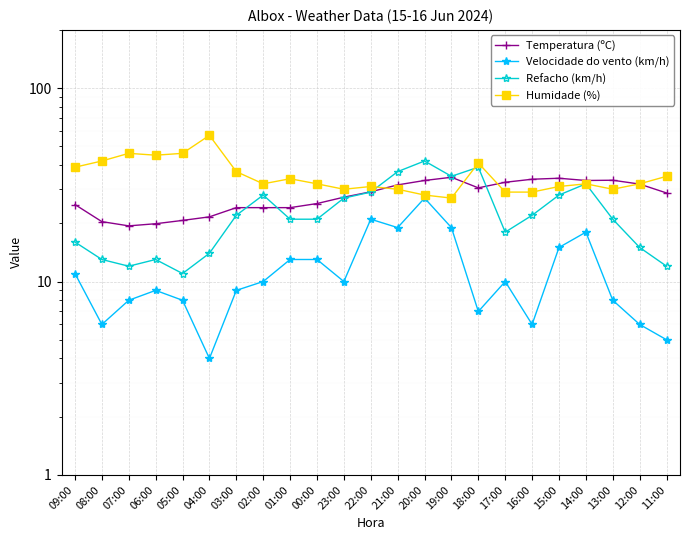

True or false: Velocidade do vento (km/h) and Temperatura (ºC) intersect in this chart.

False